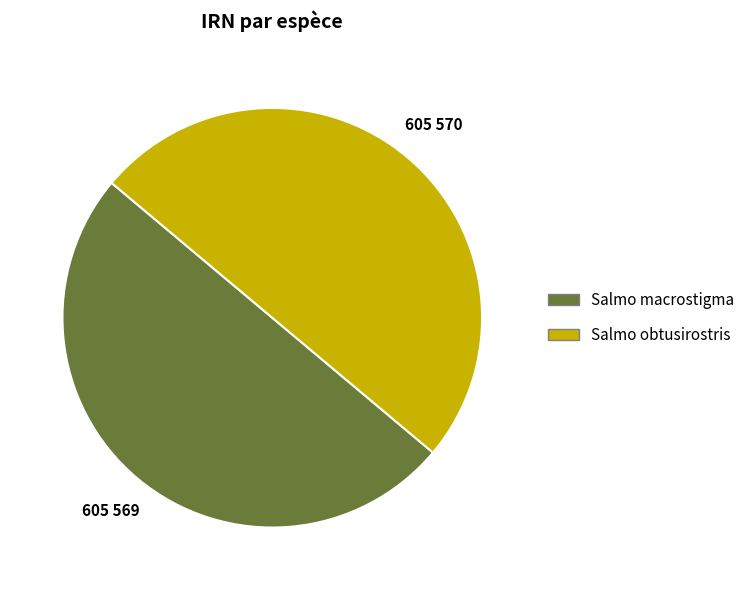

True or false: Salmo macrostigma accounts for 43% of the total.

False